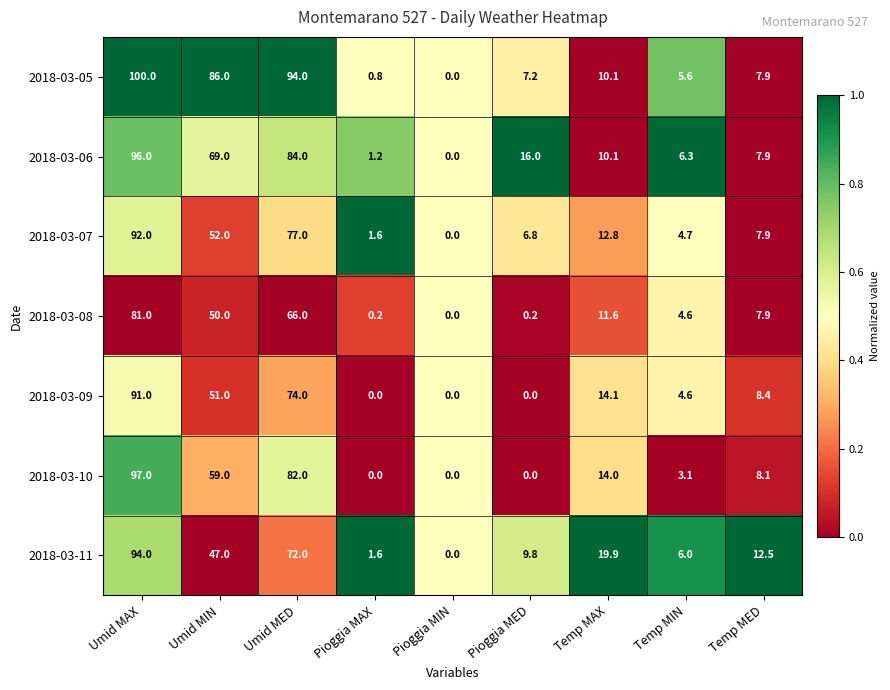

The 2018-03-09 series shows 42.2 at Pioggia MAX. True or false?

False